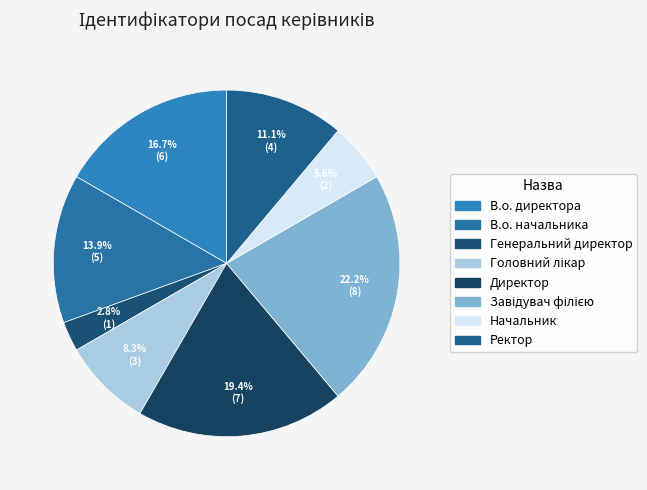

To the nearest percent, what is the combined percentage of Ректор and В.о. директора?

28%